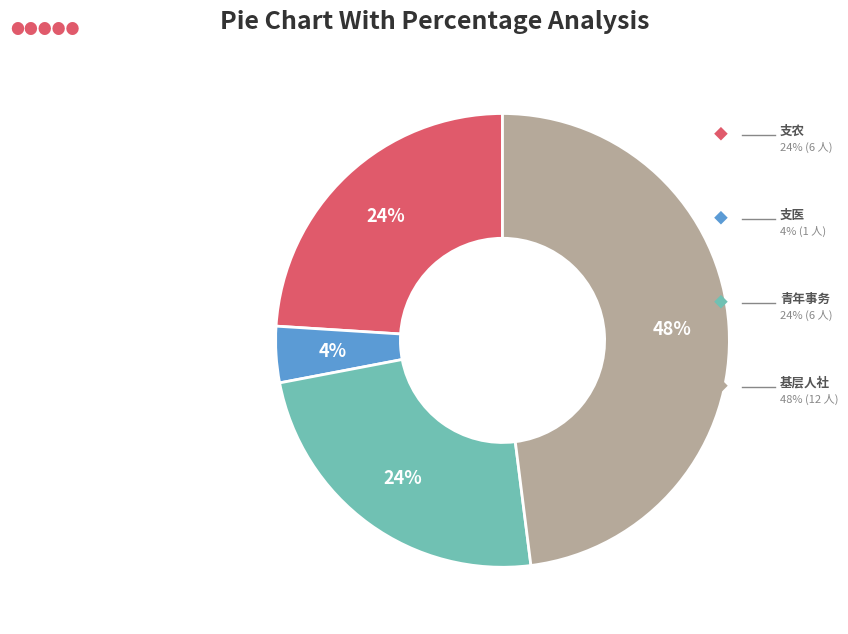

Does any single category account for the majority?

No